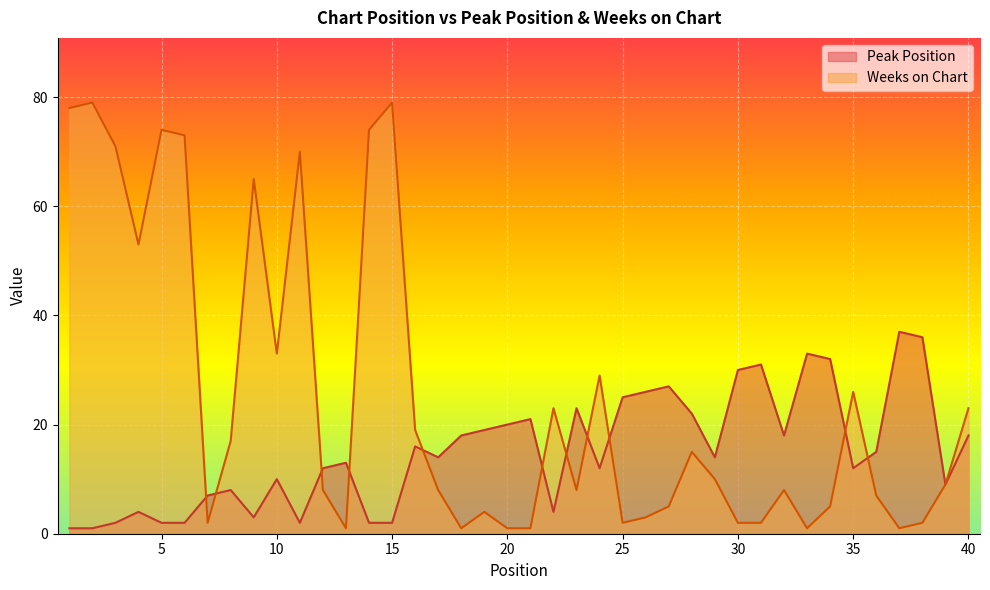

What is the difference between the second highest and minimum values in the Peak Position series?

35